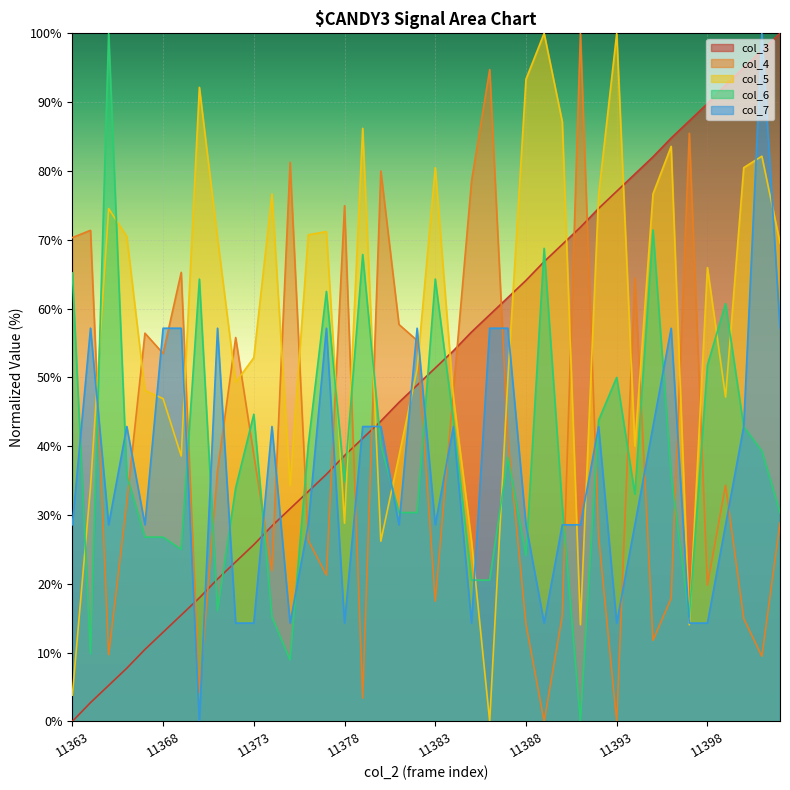

How many distinct data groups are displayed?

5